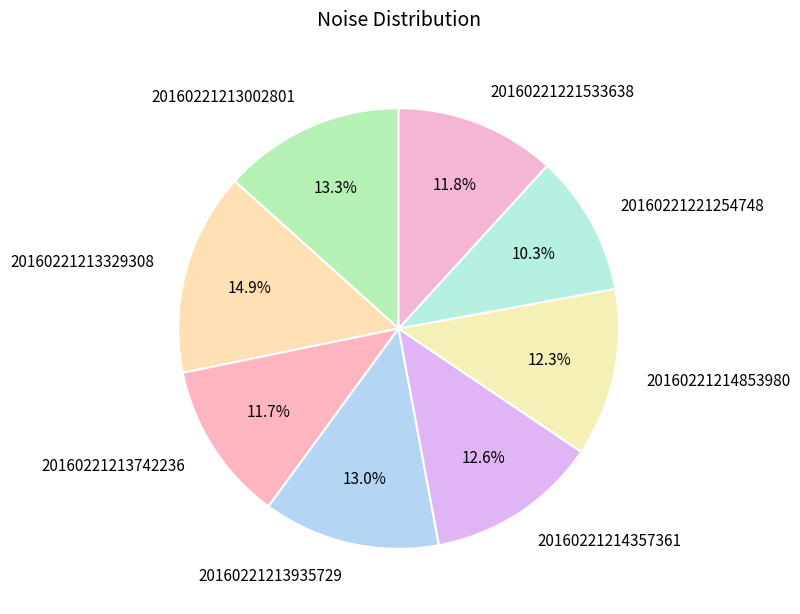

To the nearest percent, what portion does 20160221213329308 represent?

15%